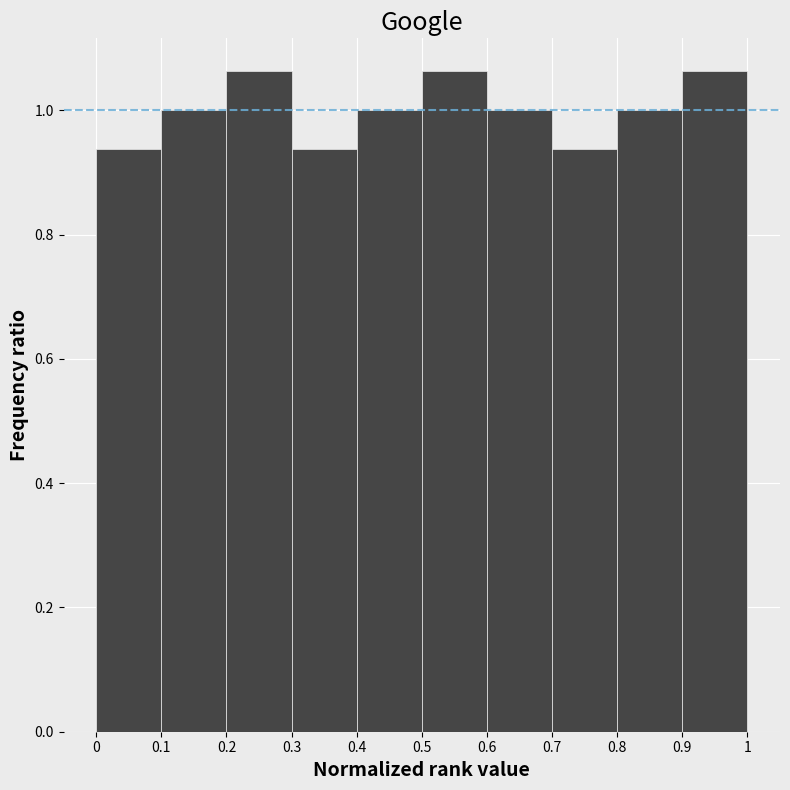

Reading left to right, transcribe this chart: for each bar, give the range it covers on the x-axis and its height. The values are not printed on the chart, so give them approximately, as read against the axis.

0 to 0.1: 0.94
0.1 to 0.2: 1.00
0.2 to 0.3: 1.06
0.3 to 0.4: 0.94
0.4 to 0.5: 1.00
0.5 to 0.6: 1.06
0.6 to 0.7: 1.00
0.7 to 0.8: 0.94
0.8 to 0.9: 1.00
0.9 to 1: 1.06